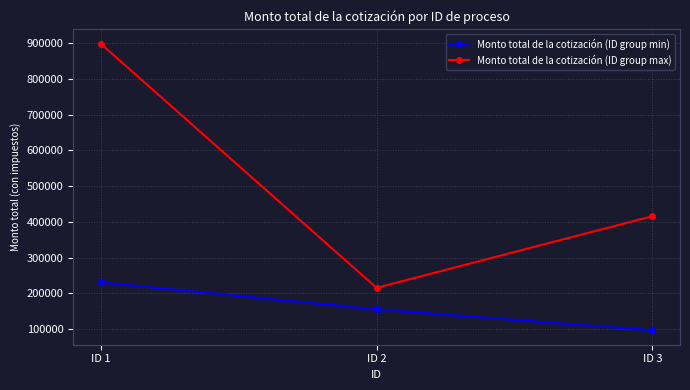

What is the approximate value of Monto total de la cotización (ID group min) at ID 1?

230515.2